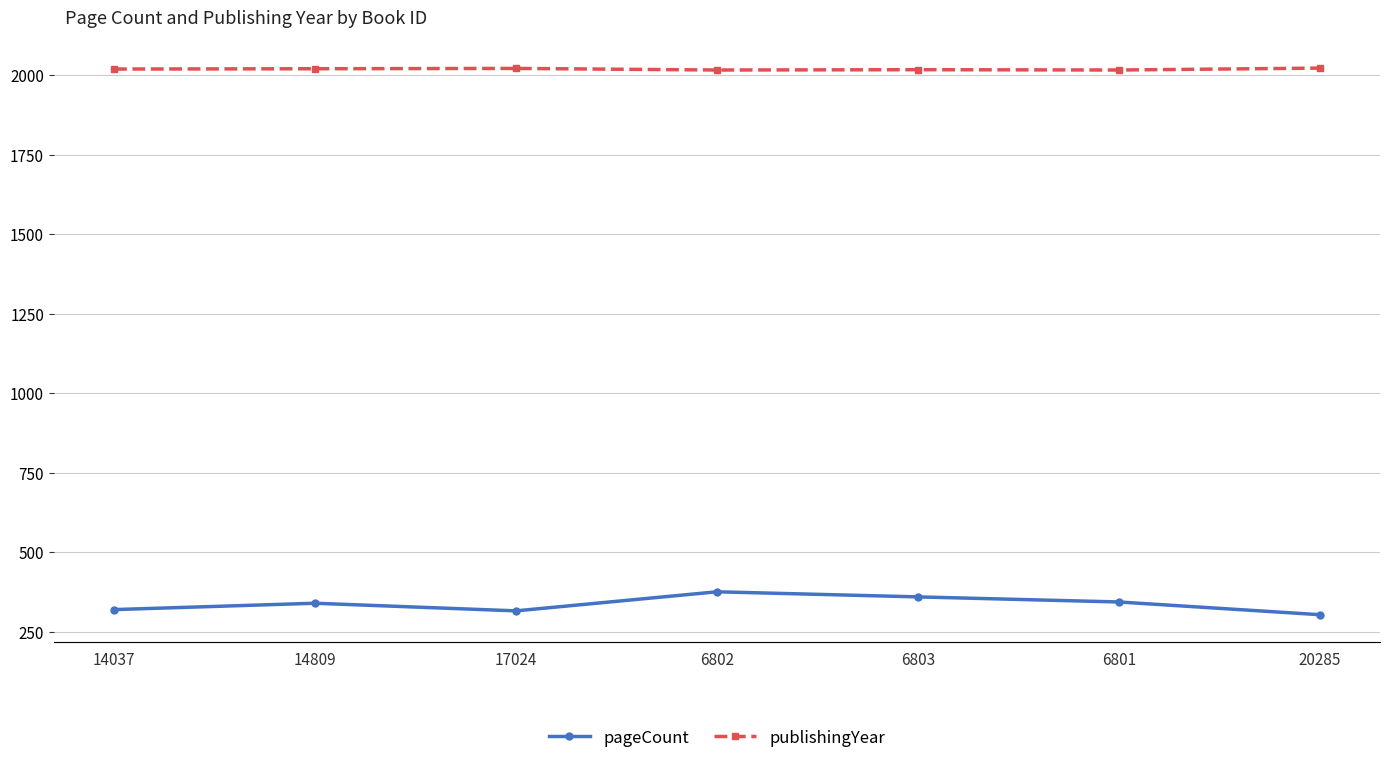

Count the publishingYear values in the range 2017 to 2022.

6